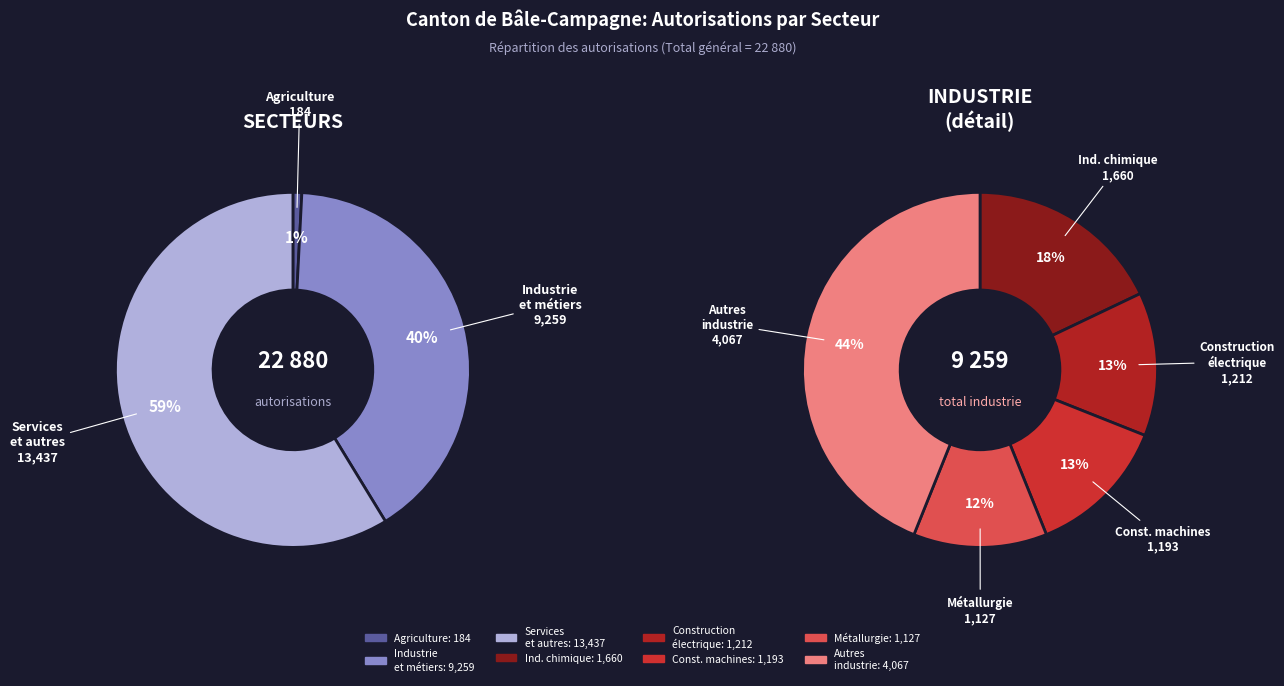

How many segments does this pie chart have?

3